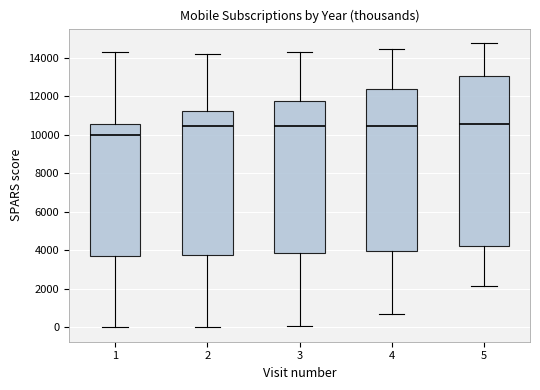

Which box has the lowest median line?

1